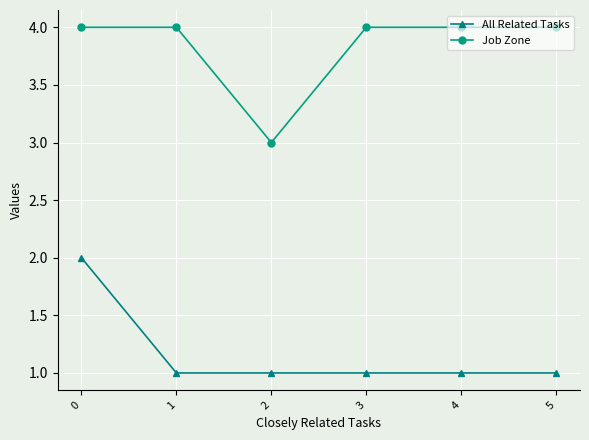

Read the Job Zone value at 5.

4